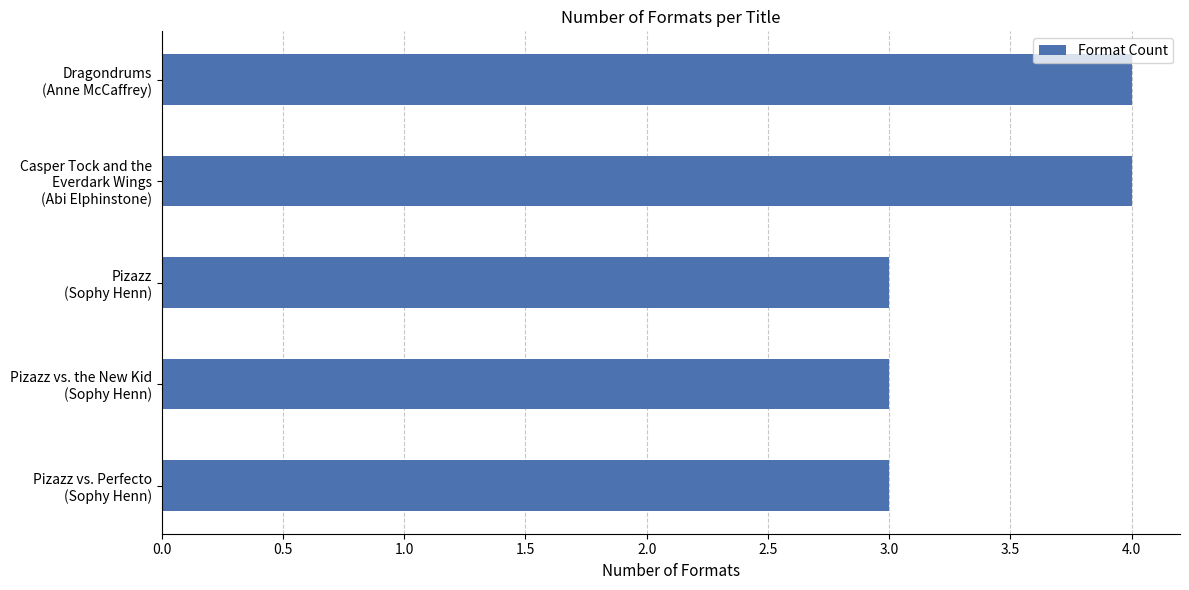

What is the sum of all values?

17